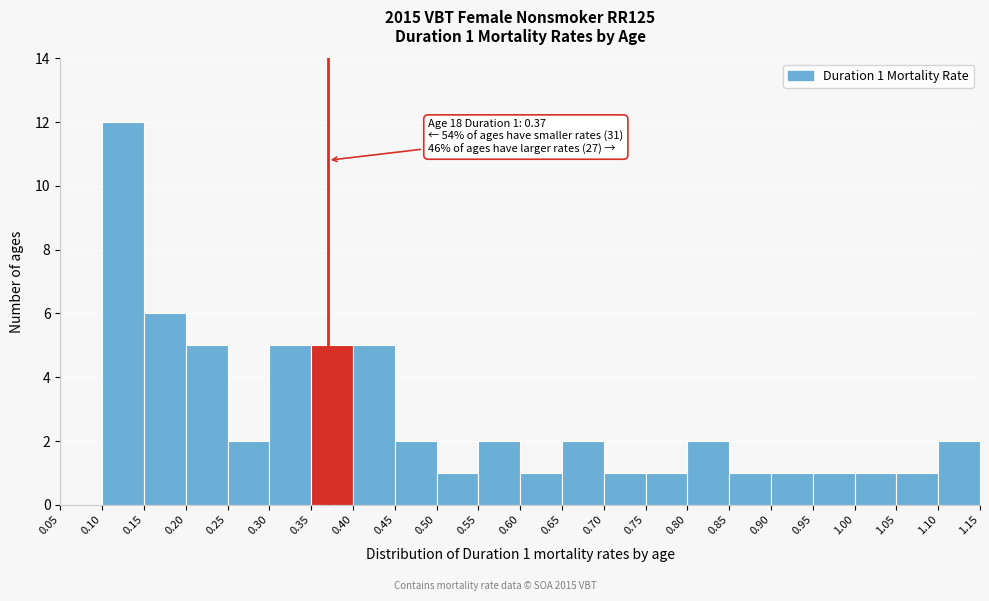

Over which range of the x-axis is the bar tallest?

0.10 to 0.15